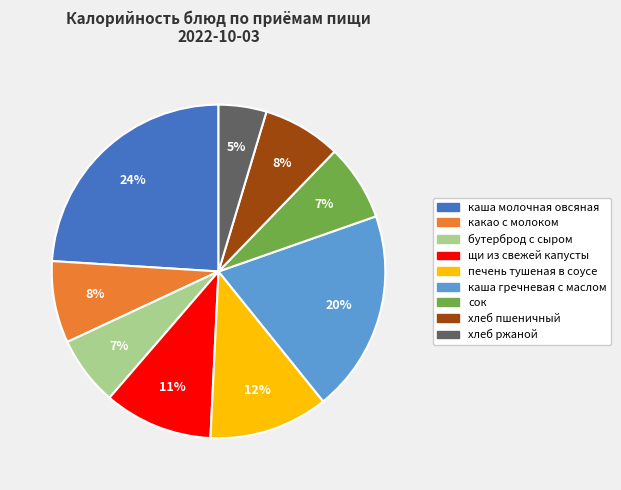

Do каша молочная овсяная and печень тушеная в соусе together represent more than half of the pie?

No